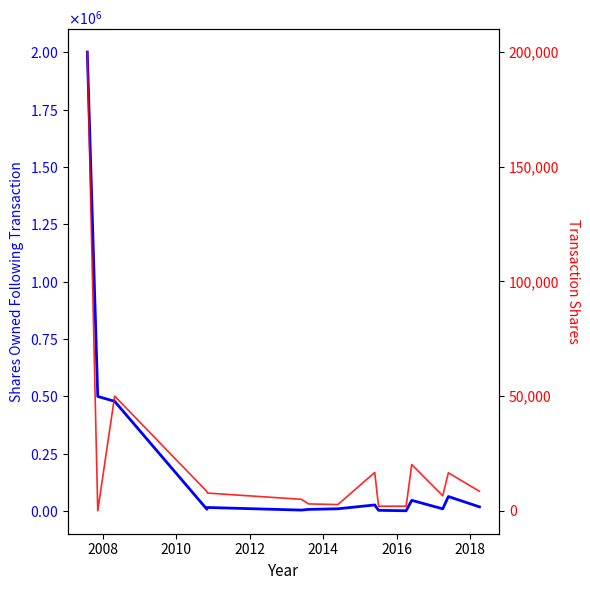

At 2018, list the series in order from largest to smallest.

sharesOwnedFollowingTransaction, transactionShares